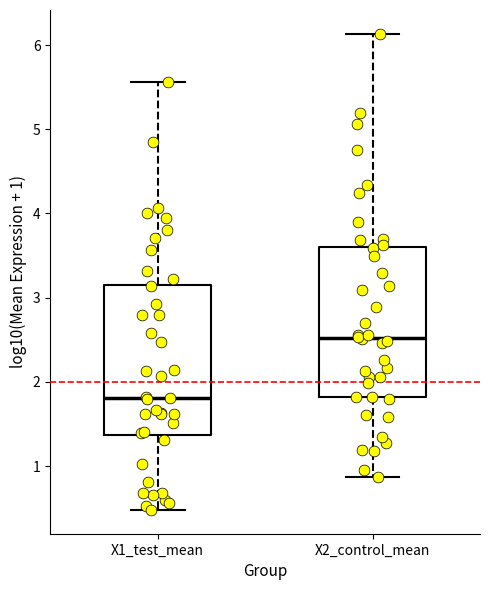

Where is the lower edge of the box for X2_control_mean on the y-axis? The values are not printed on the chart, so give them approximately, as read against the axis.

1.8